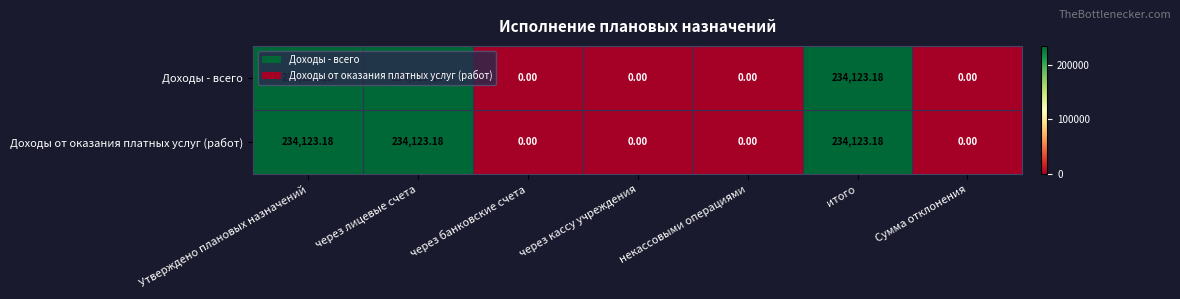

How many data points in Доходы - всего are above 0?

3